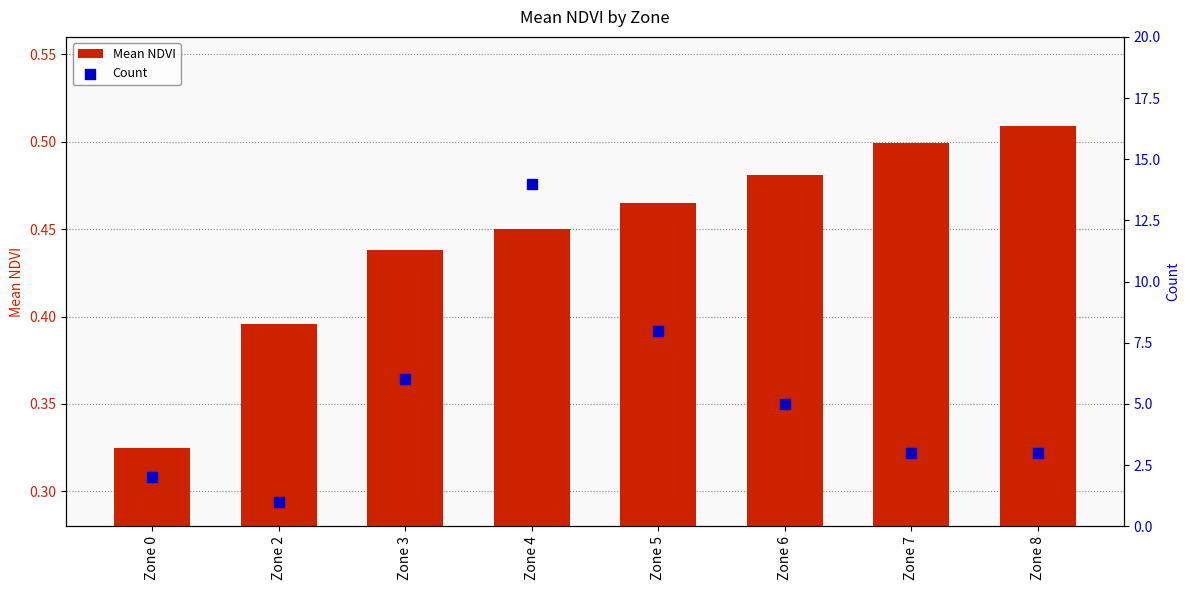

Which series has the largest total across all categories?

Count